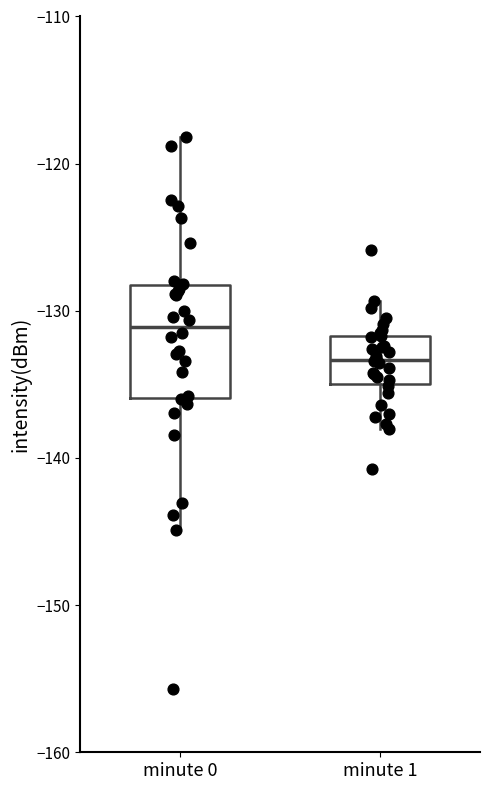

Which box has the highest median line?

minute 0